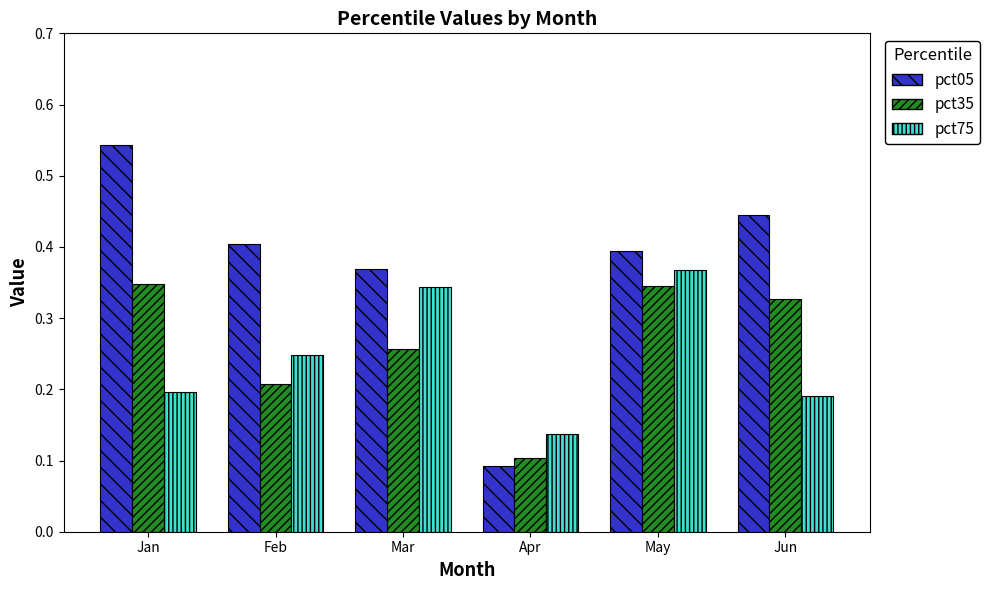

At how many categories does at least one series exceed 0?

6